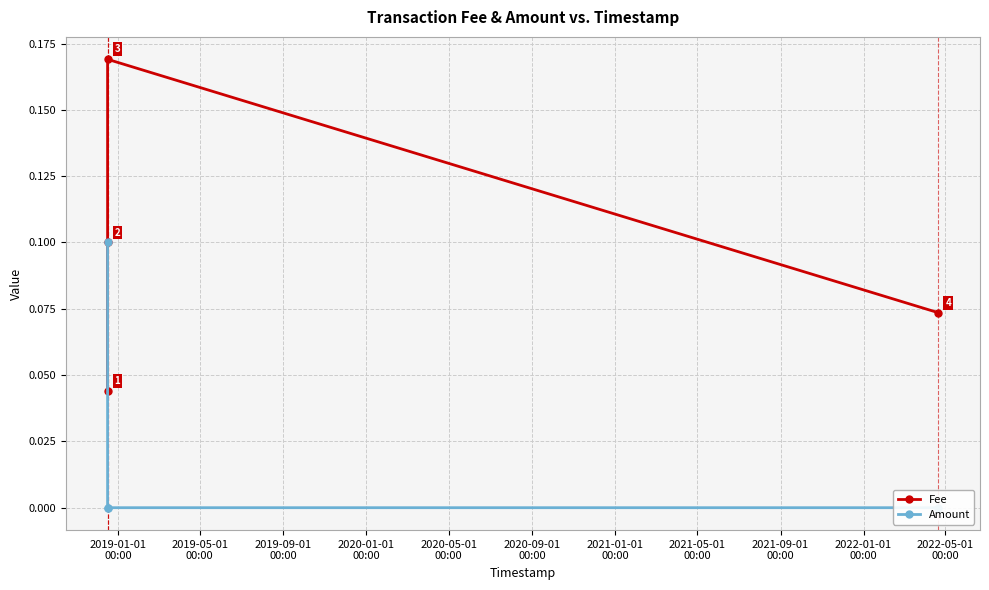

How many times do Amount and Fee cross each other?

1